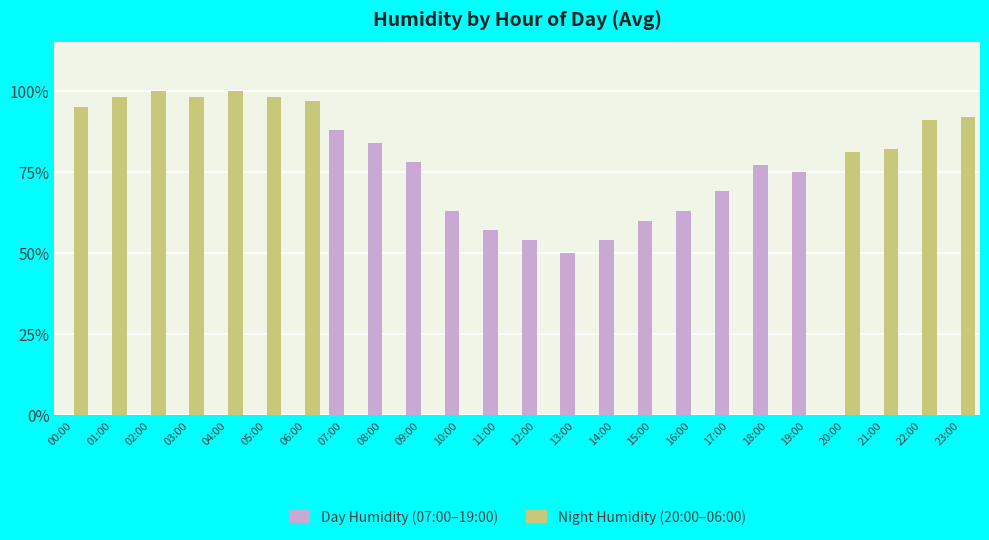

What are all the series names shown in the legend?

Day Humidity (07:00–19:00), Night Humidity (20:00–06:00)